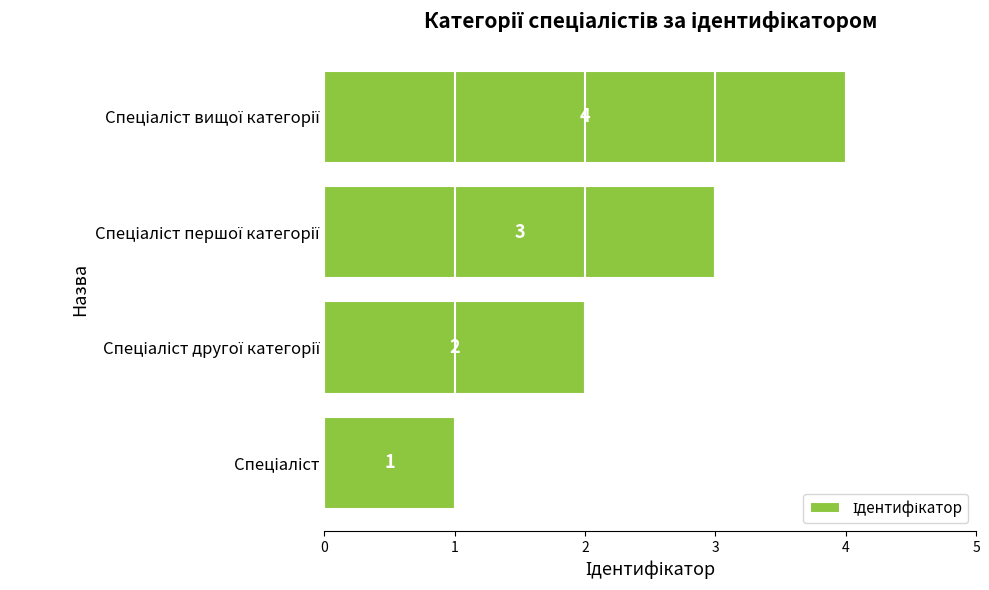

What is the difference between the maximum and minimum values?

3